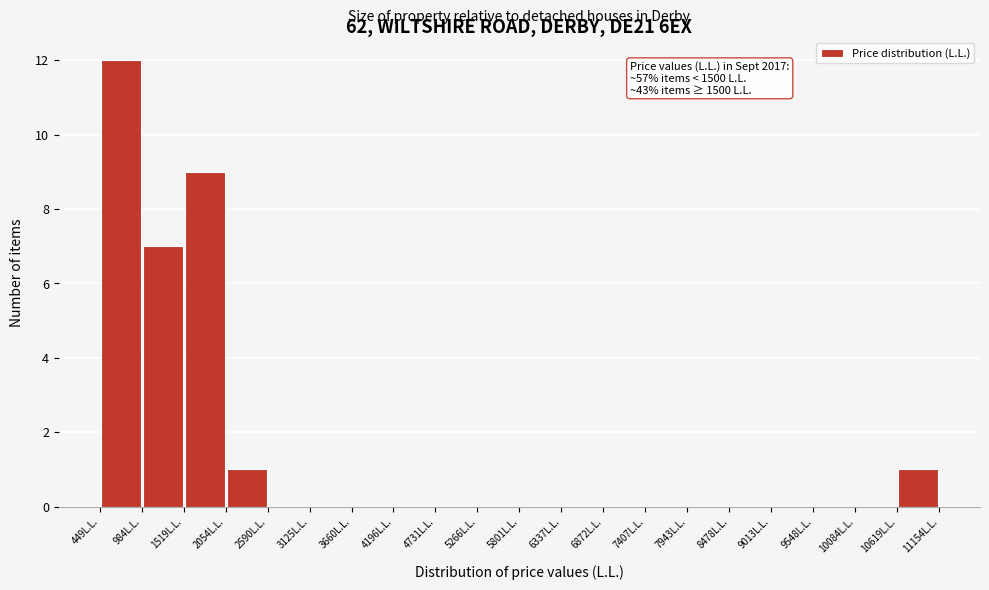

Over which range of the x-axis is the bar tallest?

400 to 1000